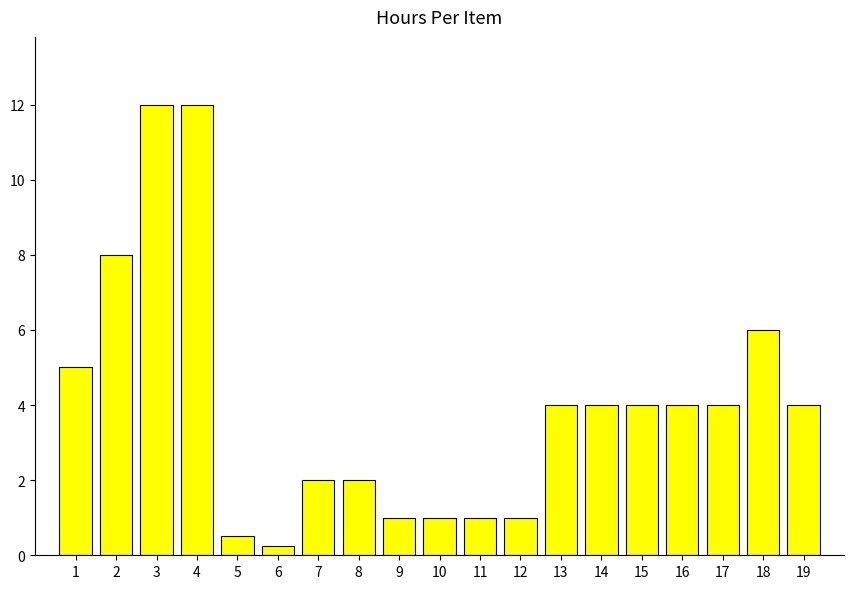

How many values are below 4?

8